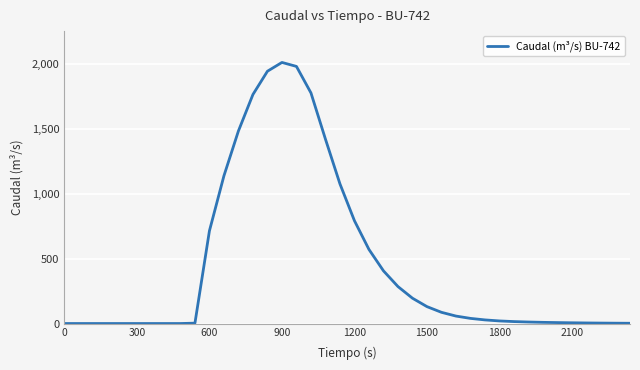

What is the greatest value displayed?

2011.6